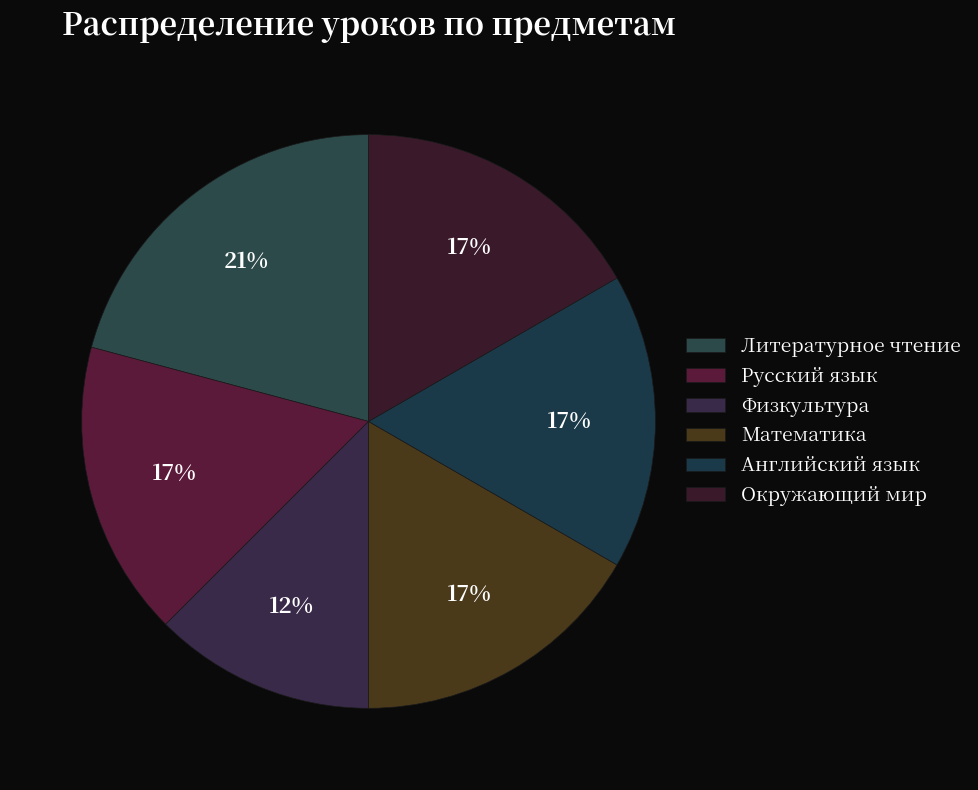

How much of the chart is everything except Физкультура?

87.5%